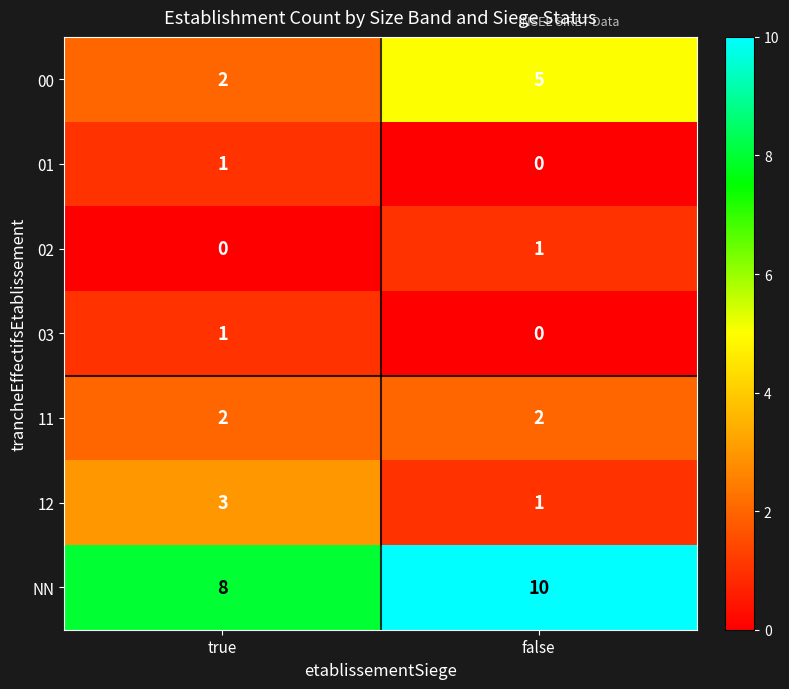

What is the approximate value of 12 at true?

3